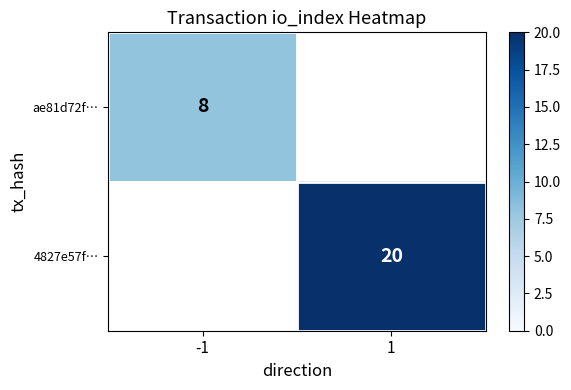

Is it true that ae81d72f… equals 8 at -1?

True